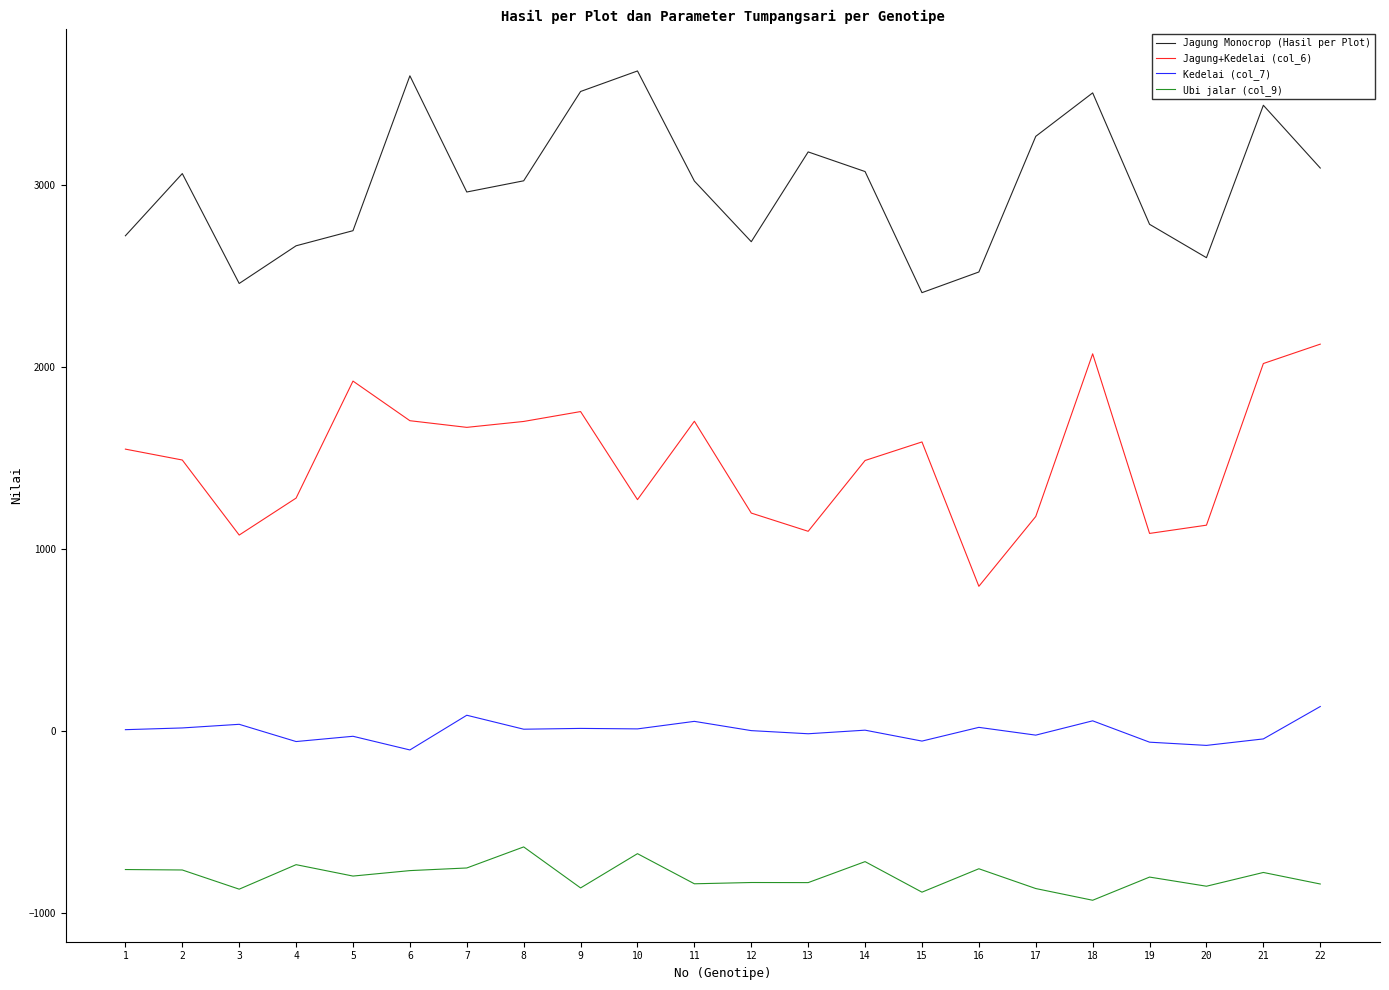

List the series in order of their peak value, lowest first.

Ubi jalar (col_9), Kedelai (col_7), Jagung+Kedelai (col_6), Jagung Monocrop (Hasil per Plot)